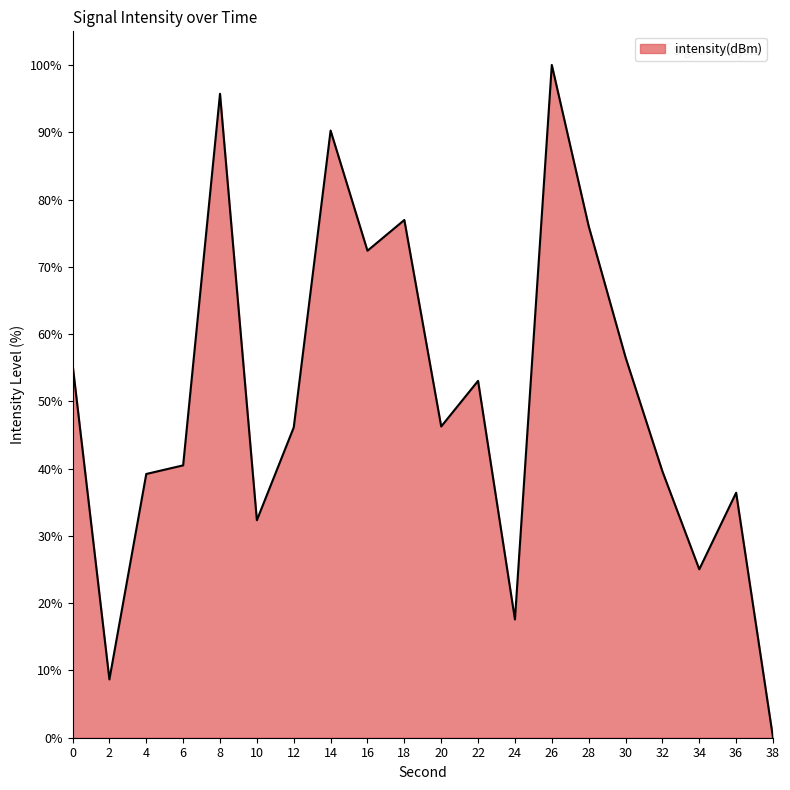

Between 38 and 28, which is larger?

28